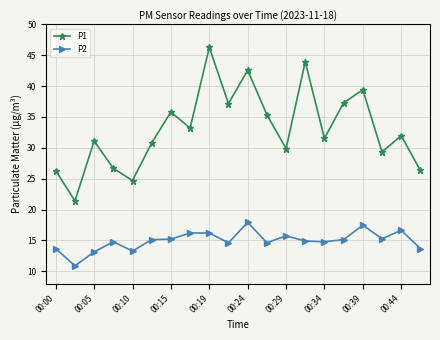

At how many categories does at least one series exceed 19?

20